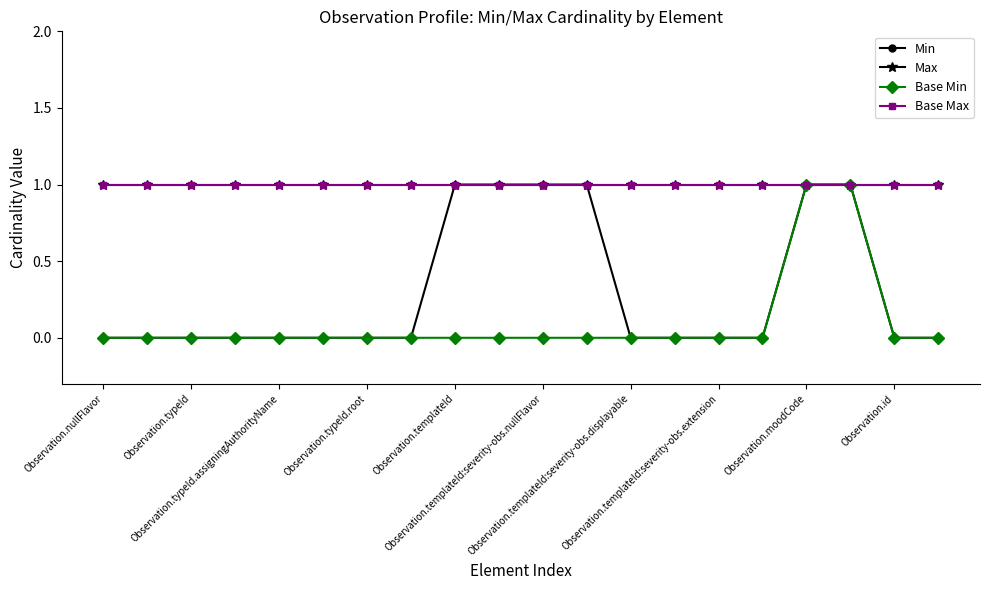

True or false: Base Min and Min intersect in this chart.

False